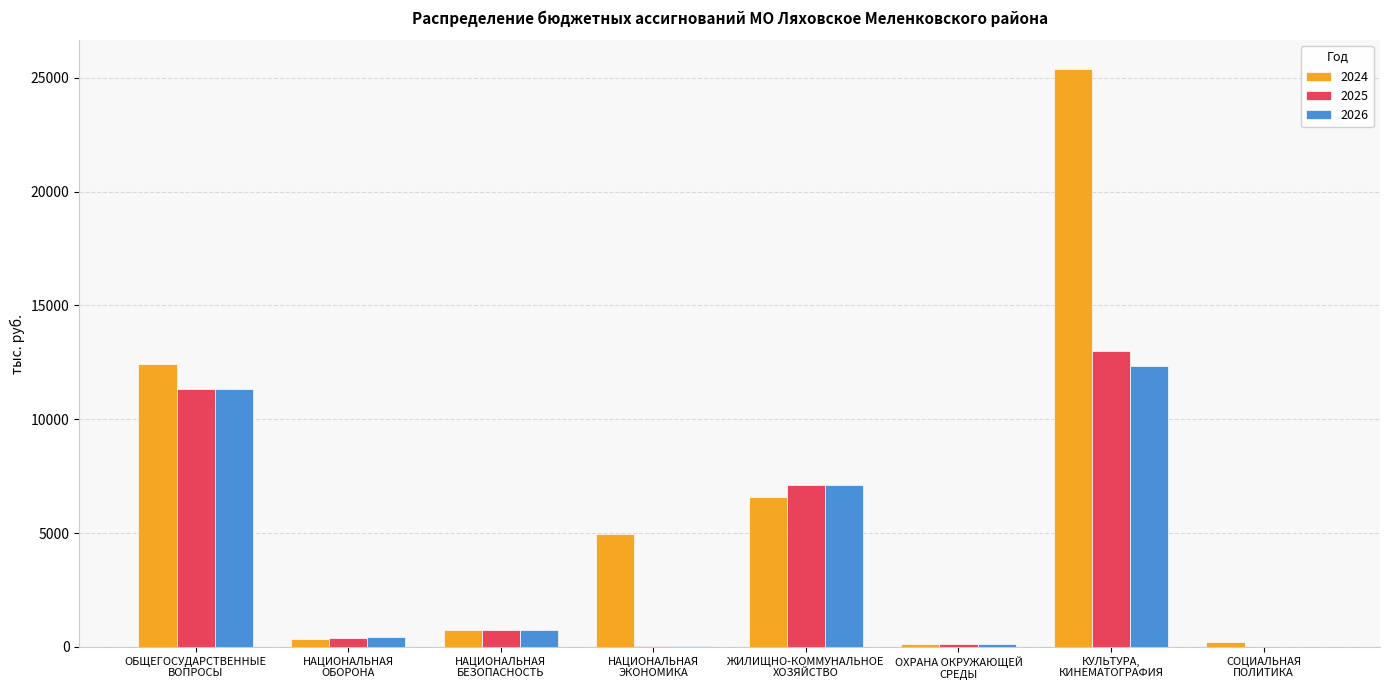

True or false: 2026 has a value of 5514.0 at СОЦИАЛЬНАЯ
ПОЛИТИКА.

False